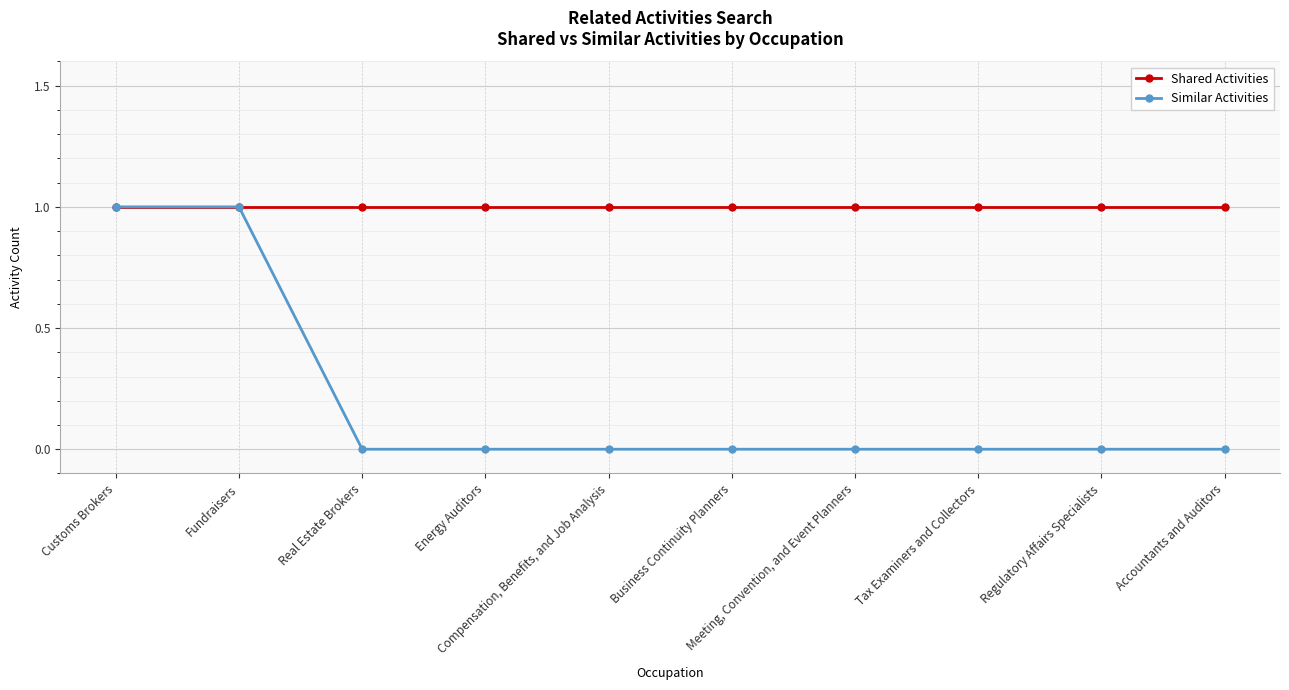

At Real Estate Brokers, list the series in order from smallest to largest.

Similar Activities, Shared Activities